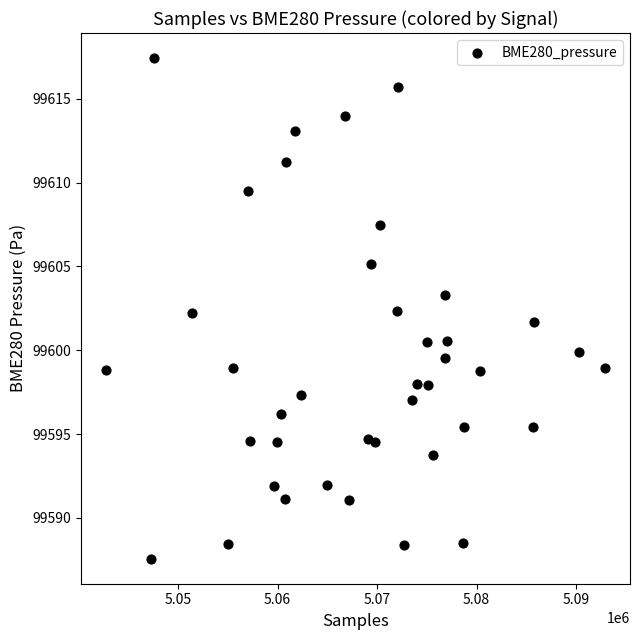

What is the range of Y values (max minus min)?

29.9